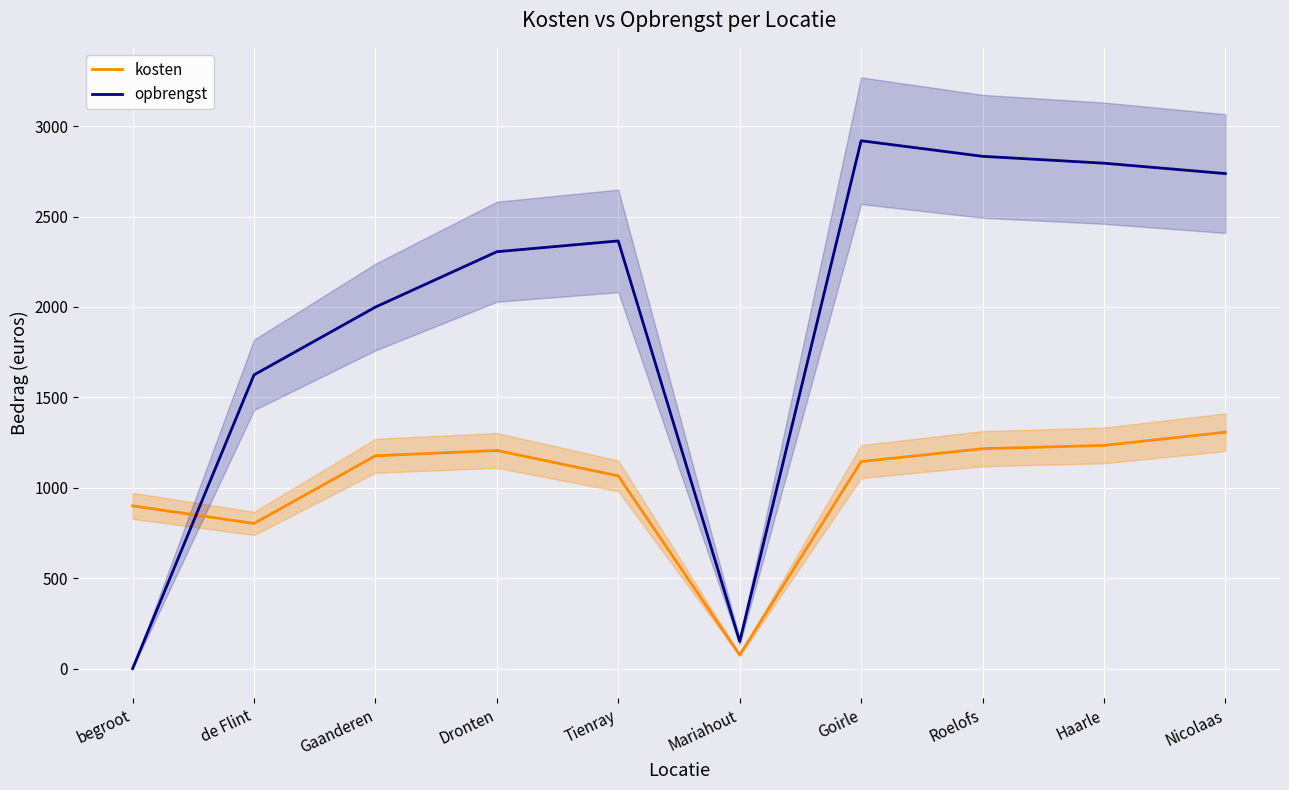

Where do kosten and opbrengst first cross each other?

begroot and de Flint